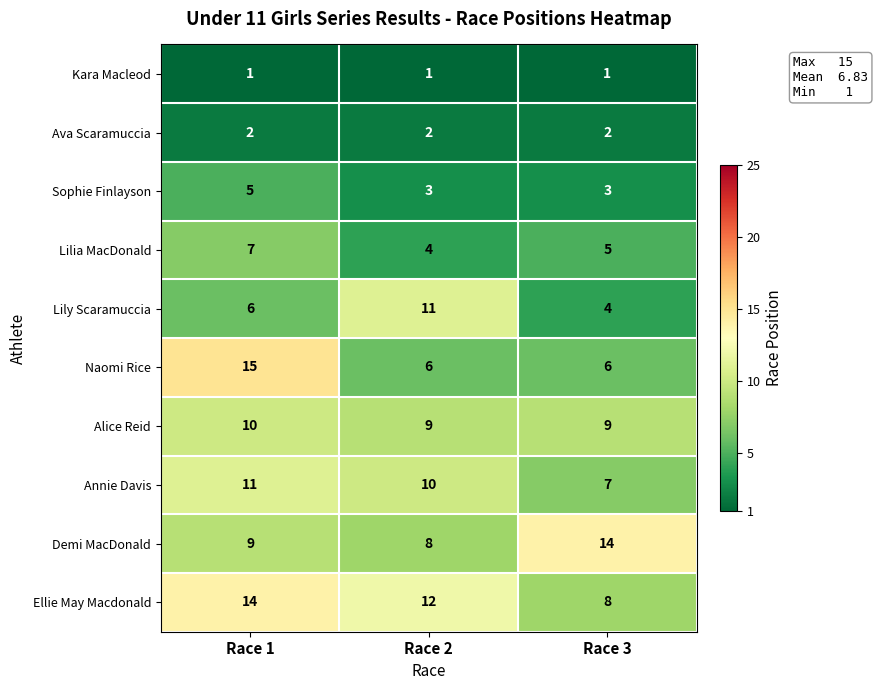

Reading right to left, list all the values displayed in this chart.

Kara Macleod: Race 3=1	Race 2=1	Race 1=1
Ava Scaramuccia: Race 3=2	Race 2=2	Race 1=2
Sophie Finlayson: Race 3=3	Race 2=3	Race 1=5
Lilia MacDonald: Race 3=5	Race 2=4	Race 1=7
Lily Scaramuccia: Race 3=4	Race 2=11	Race 1=6
Naomi Rice: Race 3=6	Race 2=6	Race 1=15
Alice Reid: Race 3=9	Race 2=9	Race 1=10
Annie Davis: Race 3=7	Race 2=10	Race 1=11
Demi MacDonald: Race 3=14	Race 2=8	Race 1=9
Ellie May Macdonald: Race 3=8	Race 2=12	Race 1=14